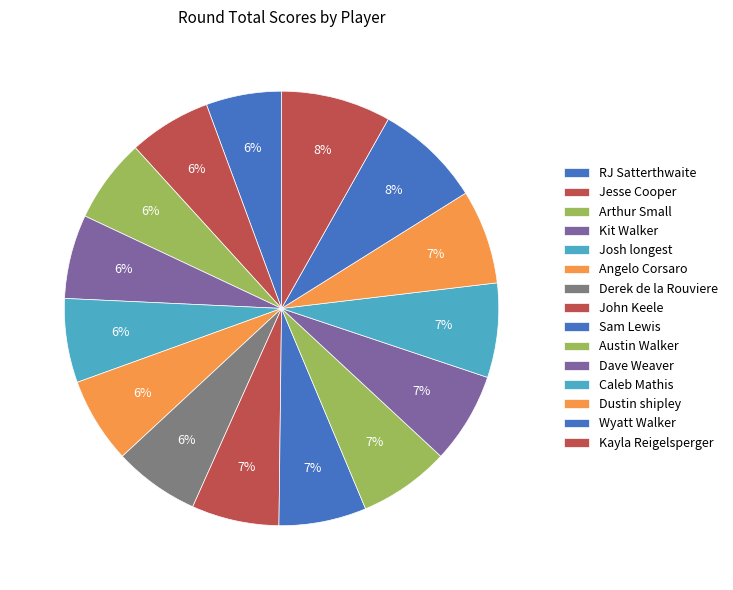

Is the sum of Dustin shipley and Angelo Corsaro greater than half?

No